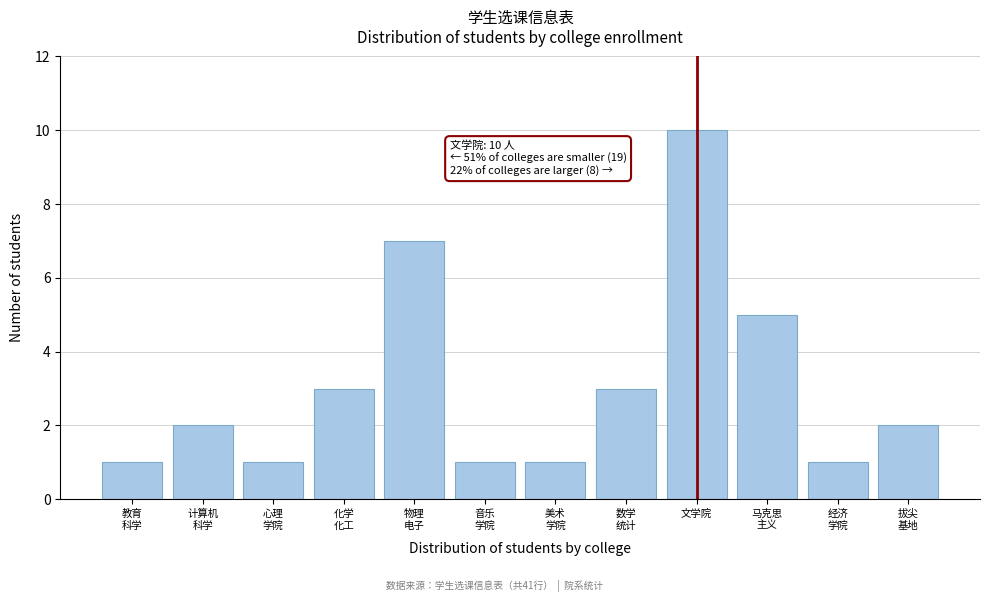

Reading left to right, what are all the values shown in this chart?

1	2	1	3	7	1	1	3	10	5	1	2